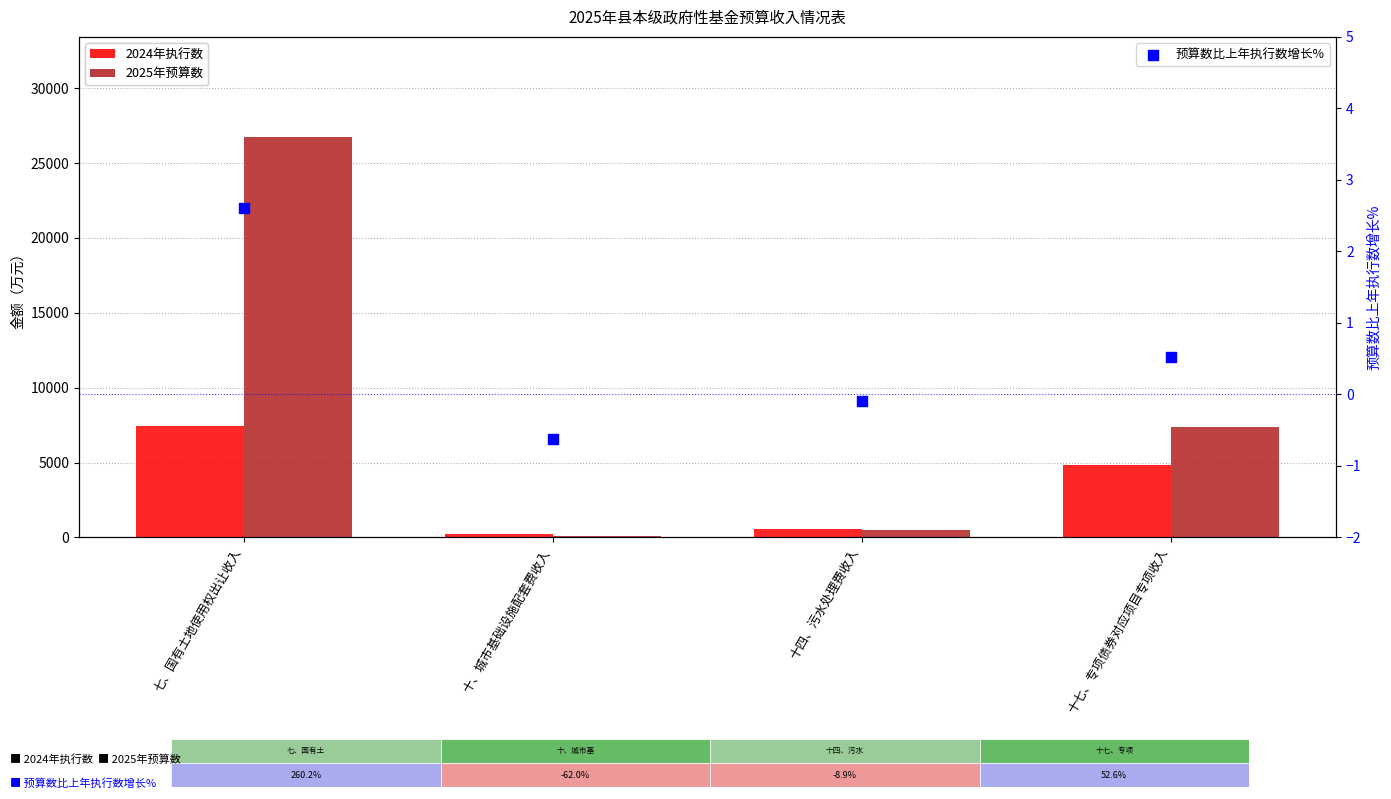

Which series reaches the maximum Y coordinate?

2025年预算数